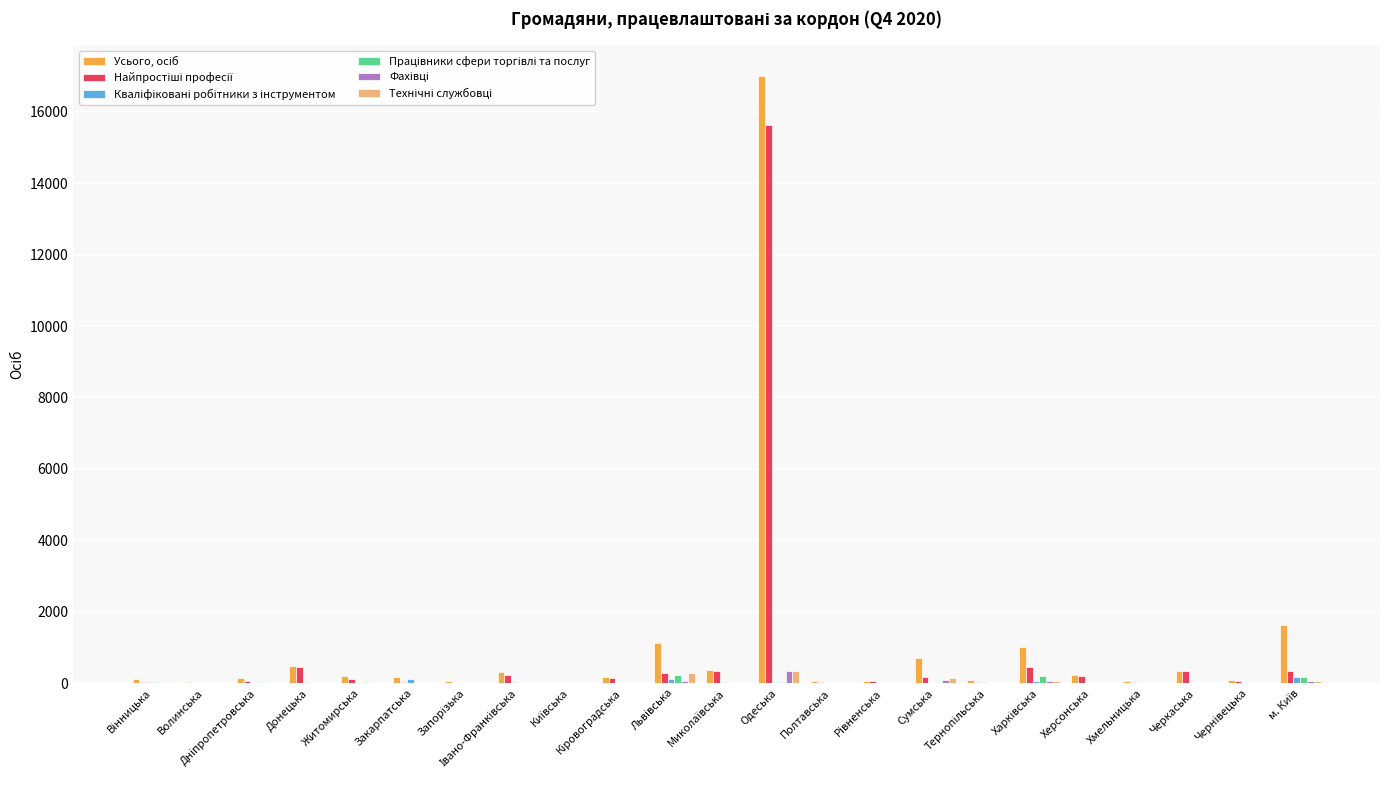

At which category does the chart reach its peak across all series?

Одеська